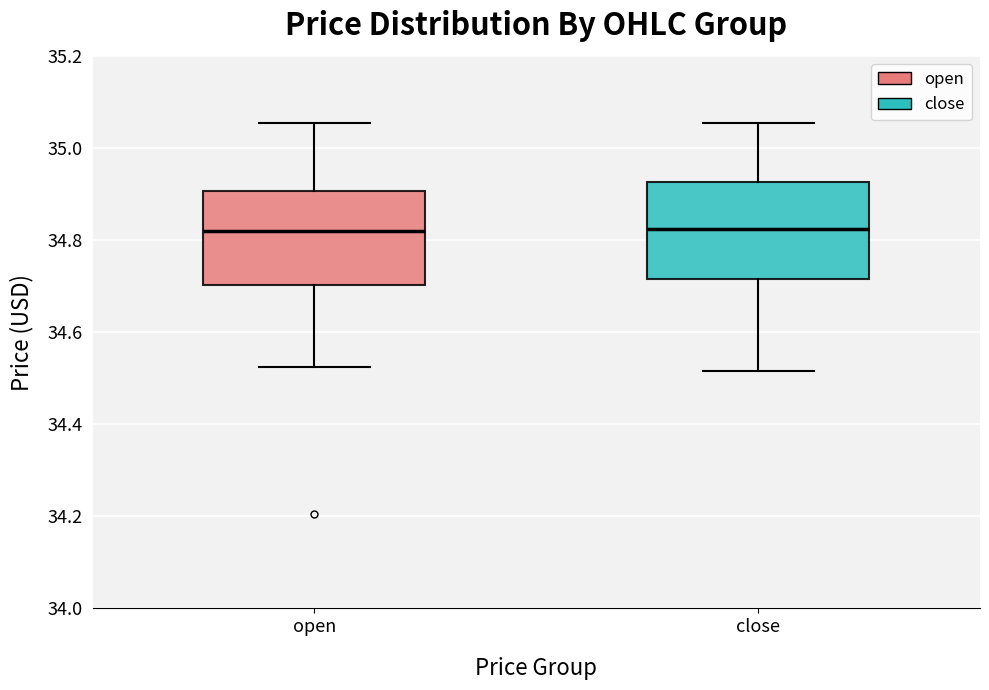

Where does the median line of the box for close sit on the y-axis? The values are not printed on the chart, so give them approximately, as read against the axis.

34.82